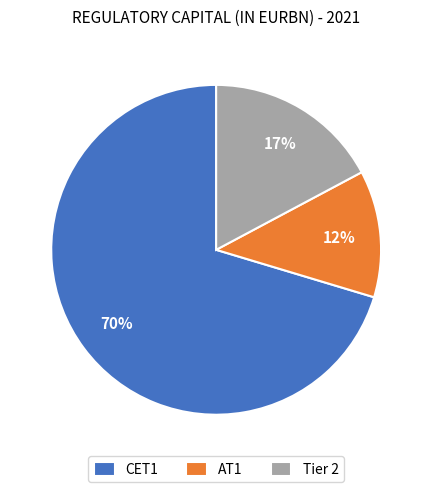

To the nearest percent, what is the average slice percentage?

33%